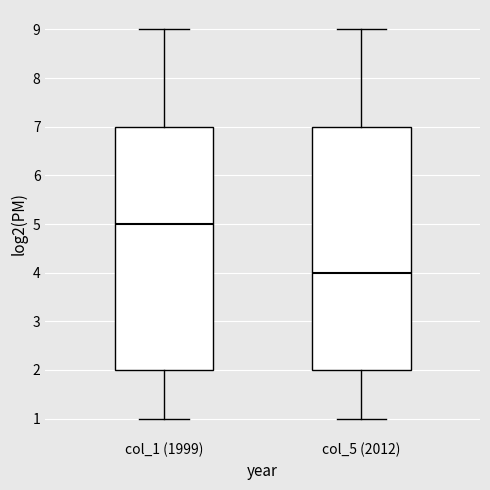

Reading left to right, read every box against the y-axis: the position of its median line, the range the box covers, and the ends of its whiskers. The values are not printed on the chart, so give them approximately, as read against the axis.

col_1 (1999): median 5, box 2 to 7, whiskers 1 to 9
col_5 (2012): median 4, box 2 to 7, whiskers 1 to 9